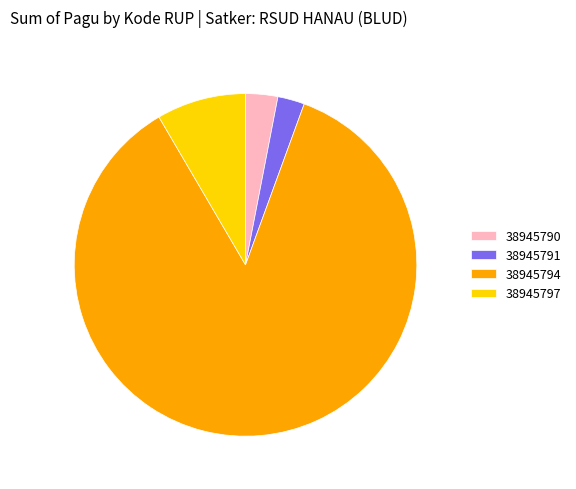

How many segments does this pie chart have?

4